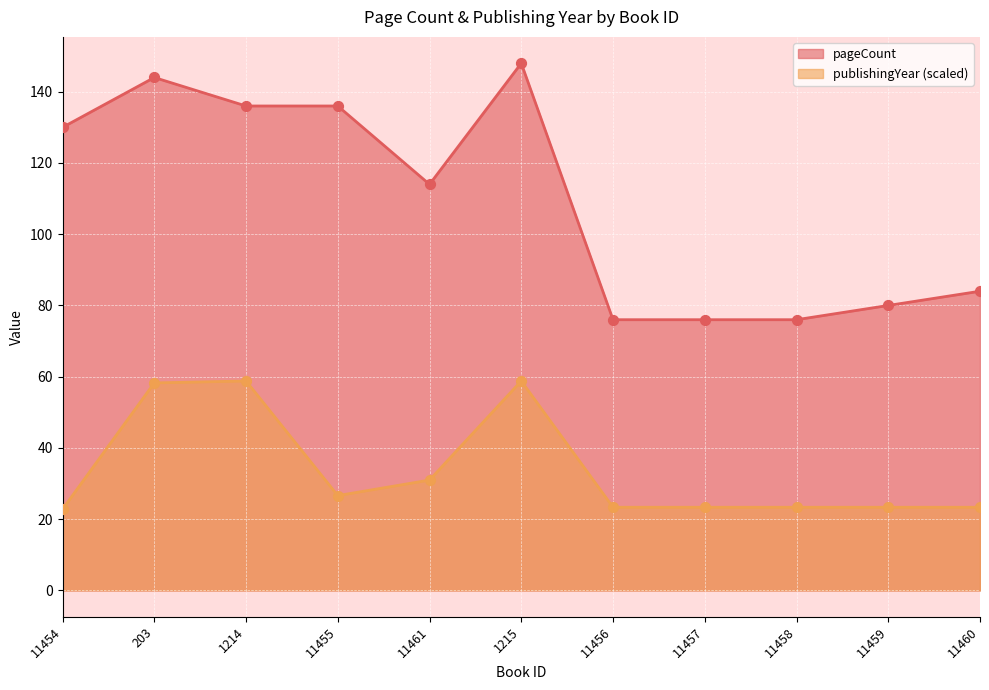

Which series has the largest total across all categories?

pageCount